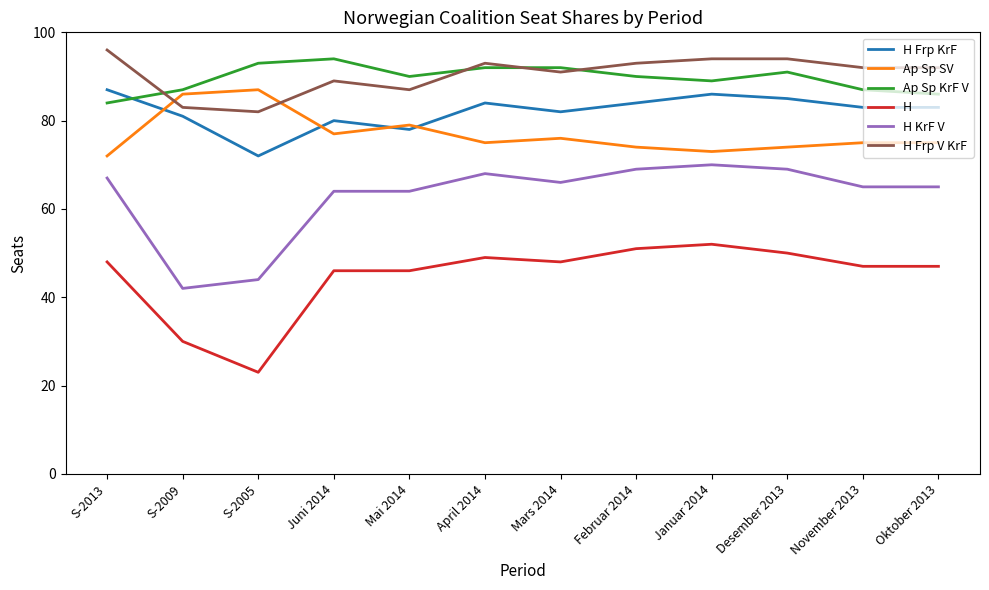

Which category has the lowest value across all series?

S-2005